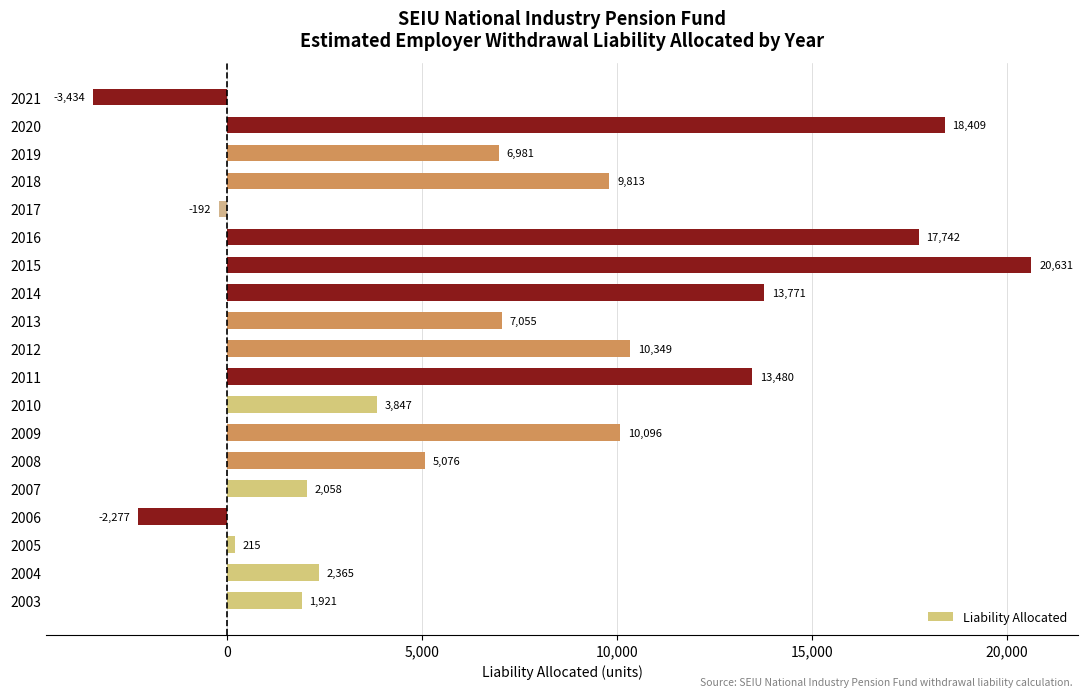

How many values exceed 6980?

10